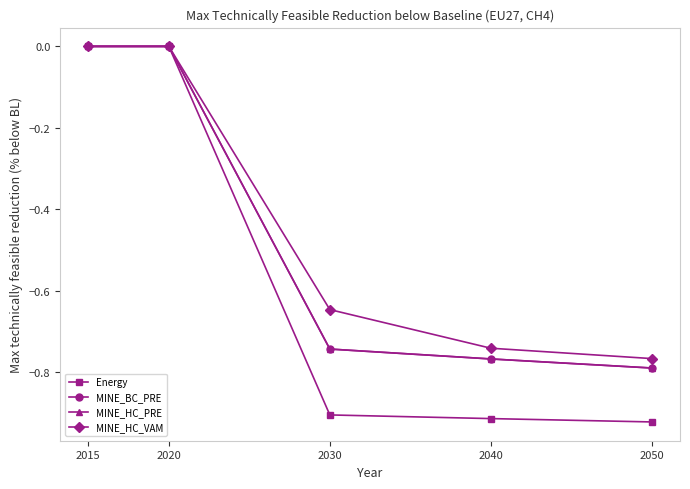

How many lines are shown in the chart?

4